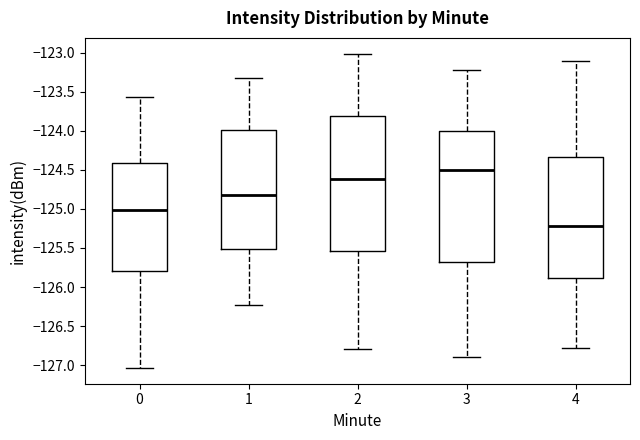

Reading left to right, read every box against the y-axis: the position of its median line, the range the box covers, and the ends of its whiskers. The values are not printed on the chart, so give them approximately, as read against the axis.

0: median -125.00, box -125.80 to -124.40, whiskers -127.05 to -123.55
1: median -124.80, box -125.50 to -124.00, whiskers -126.25 to -123.35
2: median -124.60, box -125.55 to -123.80, whiskers -126.80 to -123.00
3: median -124.50, box -125.65 to -124.00, whiskers -126.90 to -123.25
4: median -125.20, box -125.90 to -124.35, whiskers -126.75 to -123.10